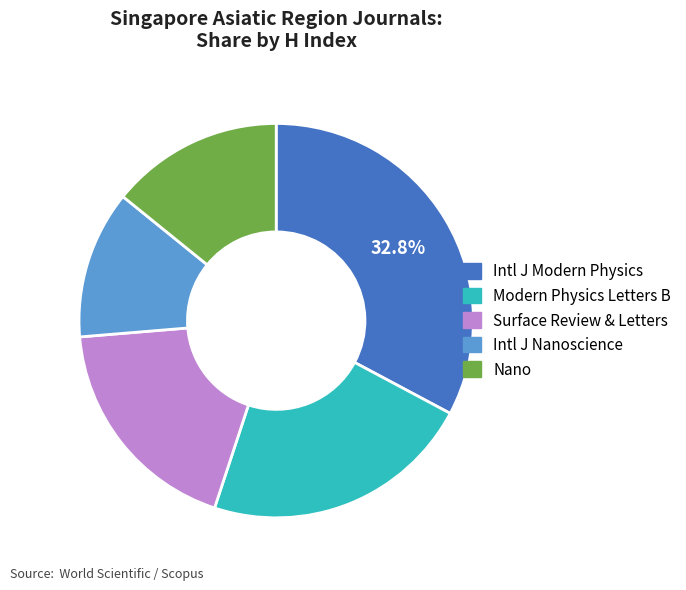

Is there any slice that represents more than half of the pie?

No